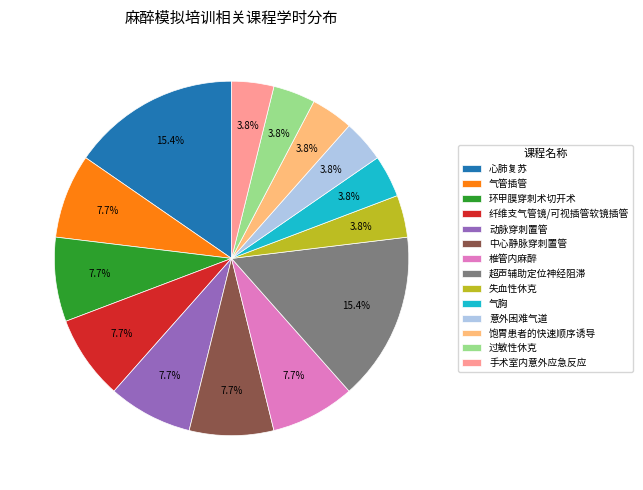

Count the number of slices in the pie.

14